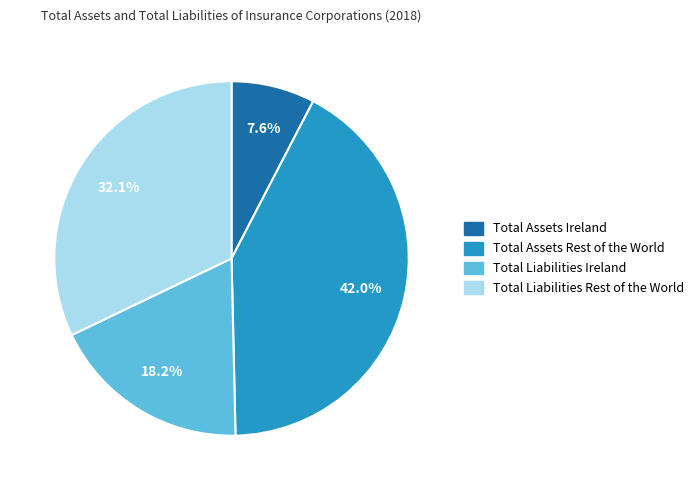

To the nearest percent, what percentage of the pie is Total Liabilities Ireland?

18%